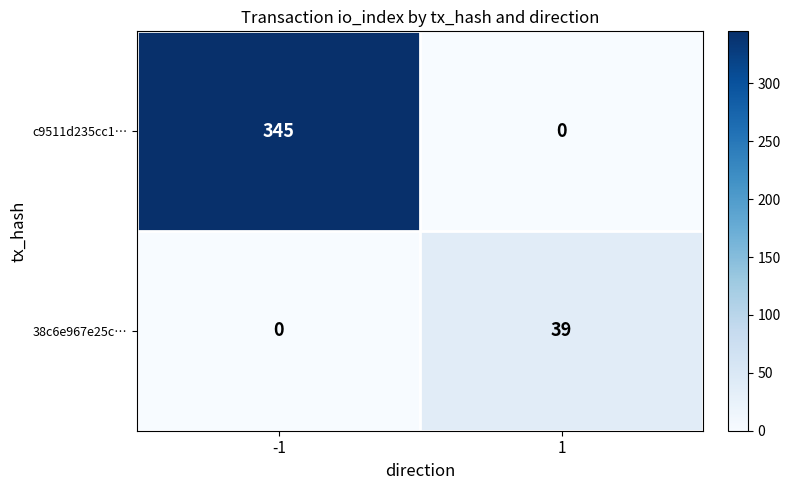

What is the total value across all series at -1?

345